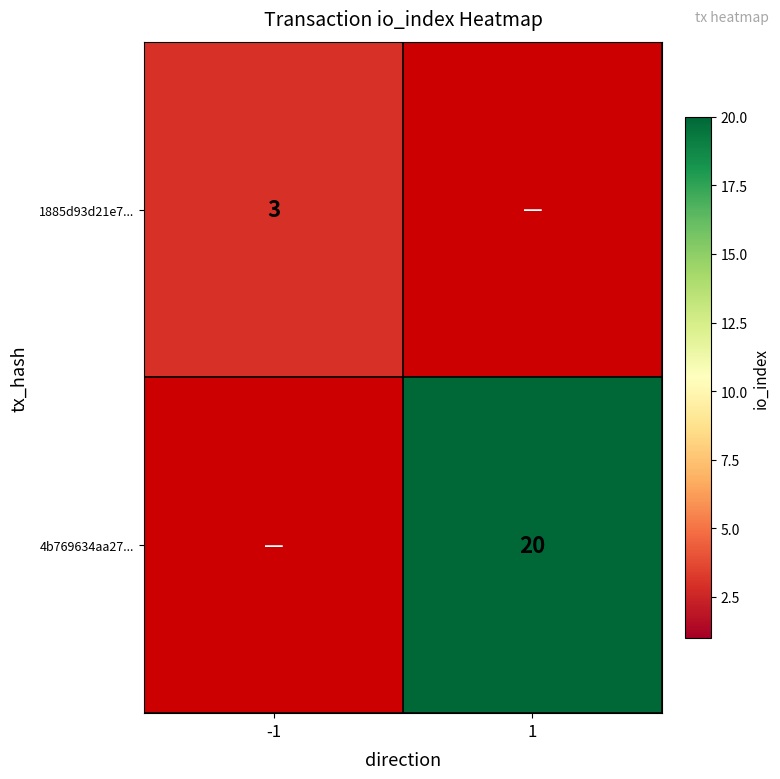

Count the number of categories in the chart.

2